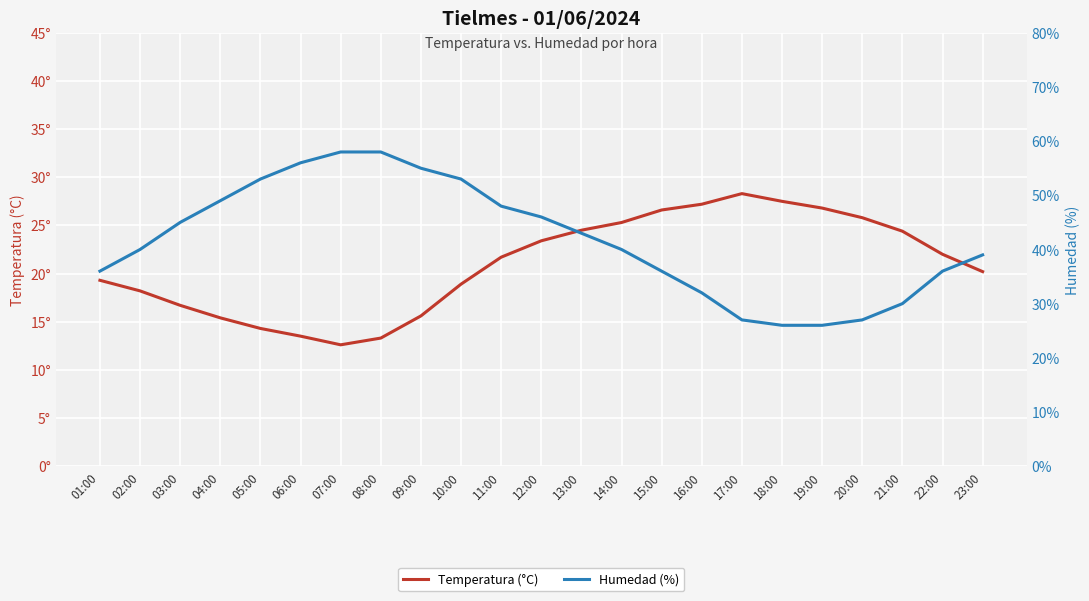

Is it true that Humedad (%) equals 8.5 at 19:00?

False